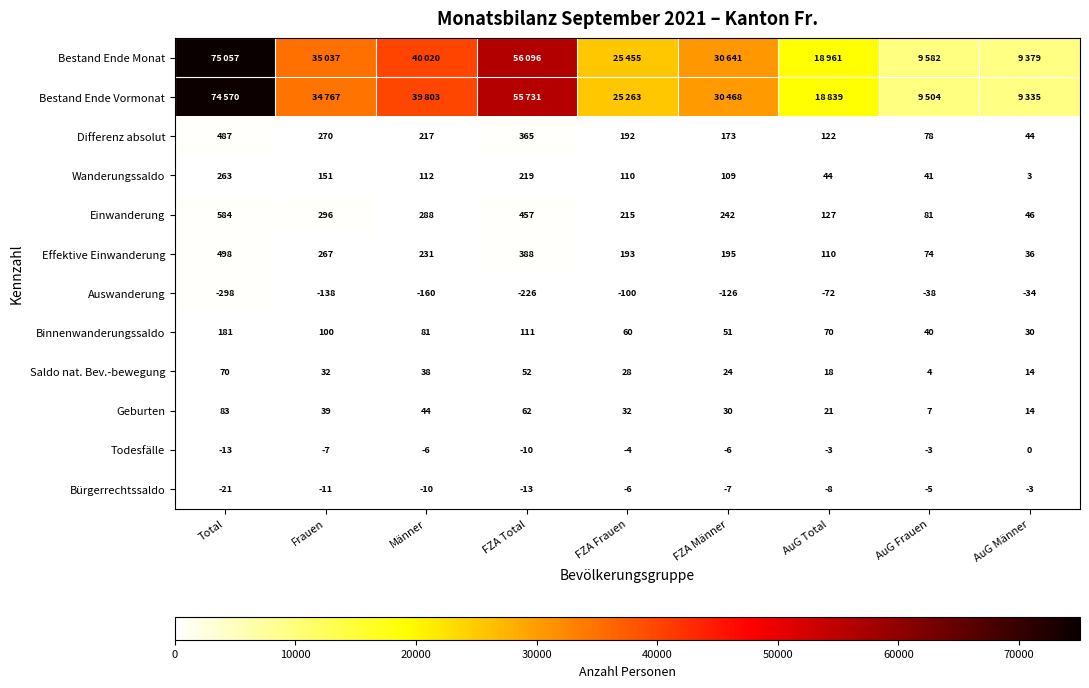

What is the sum of the Wanderungssaldo values at Frauen and AuG Total?

195